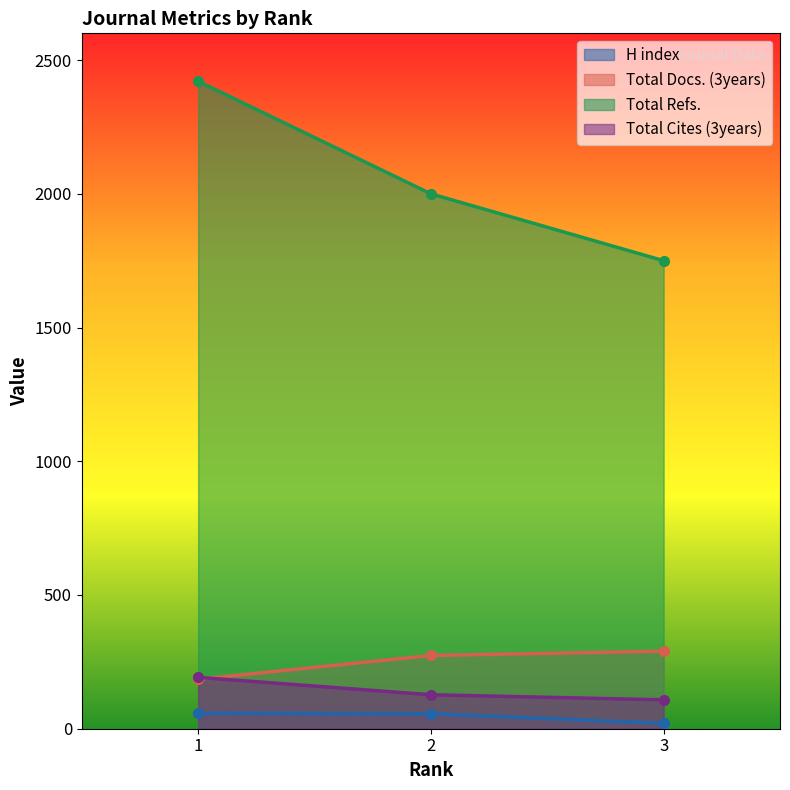

Which category has the lowest value across all series?

3